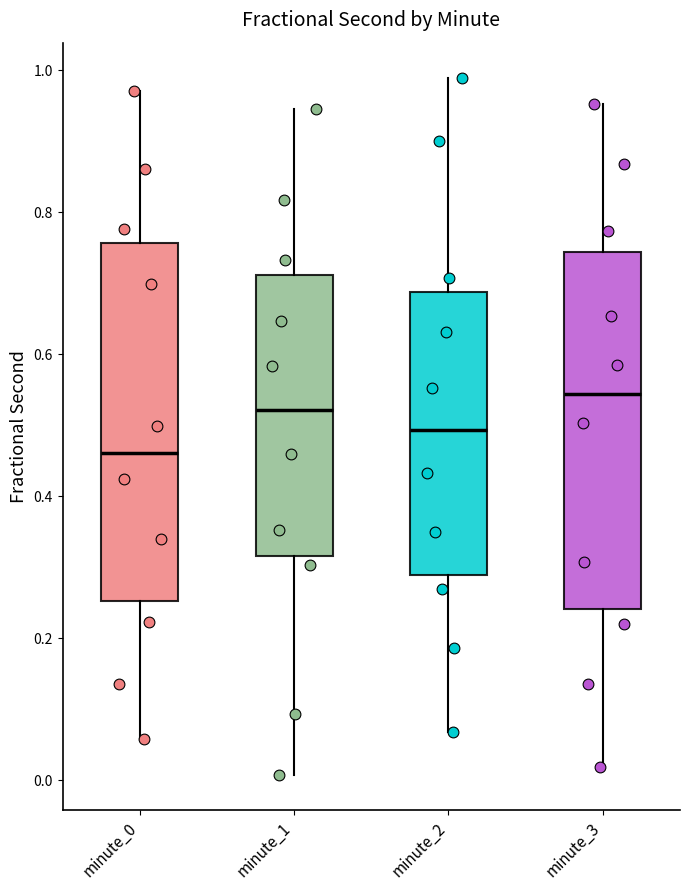

Reading left to right, transcribe this box plot: for each box, give where its median line is, the range the box spans, and where its two whiskers end, as read against the y-axis. The values are not printed on the chart, so give them approximately, as read against the axis.

minute_0: median 0.46, box 0.26 to 0.76, whiskers 0.06 to 0.98
minute_1: median 0.52, box 0.32 to 0.72, whiskers 0.00 to 0.94
minute_2: median 0.50, box 0.28 to 0.68, whiskers 0.06 to 0.98
minute_3: median 0.54, box 0.24 to 0.74, whiskers 0.02 to 0.96